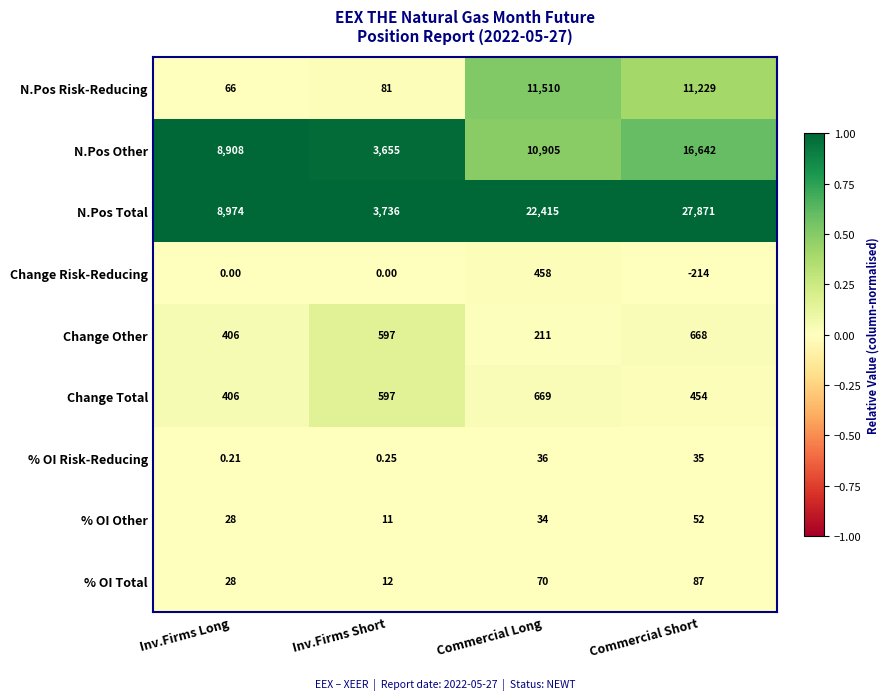

What is the spread (max minus min) of values at Inv.Firms Short?

3736.0